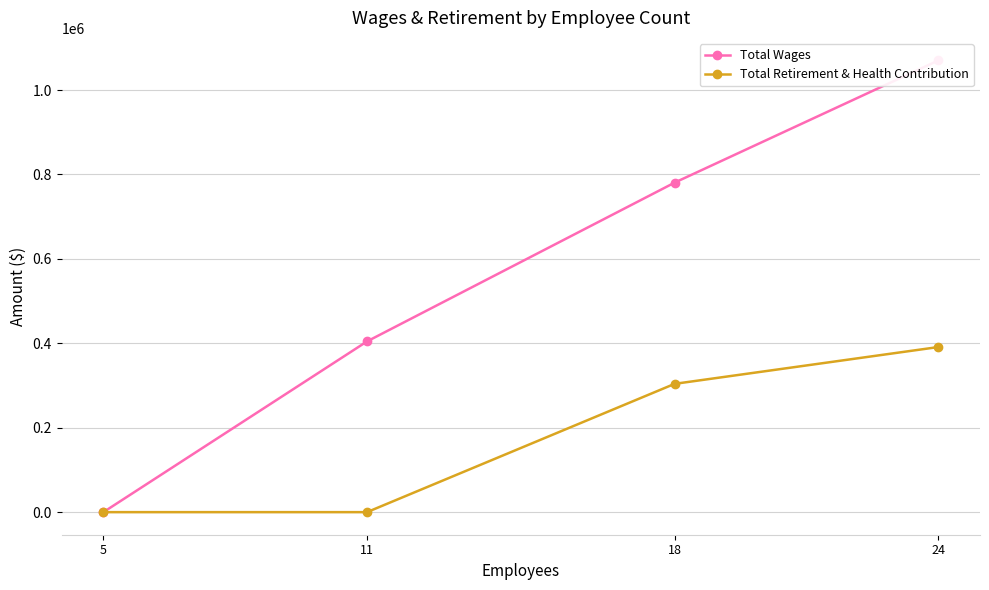

Which series has the largest total across all categories?

Total Wages